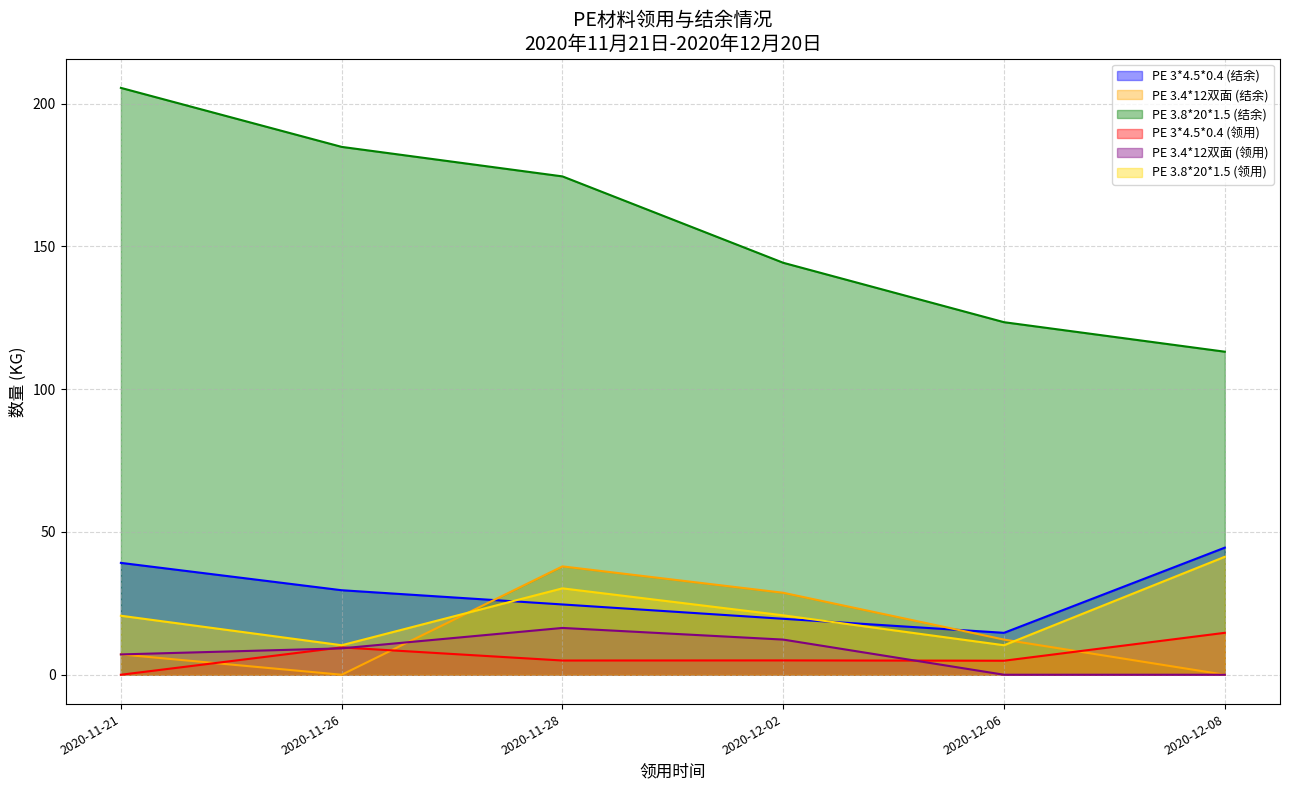

What is the maximum value for PE 3.4*12双面 (结余)?

37.9